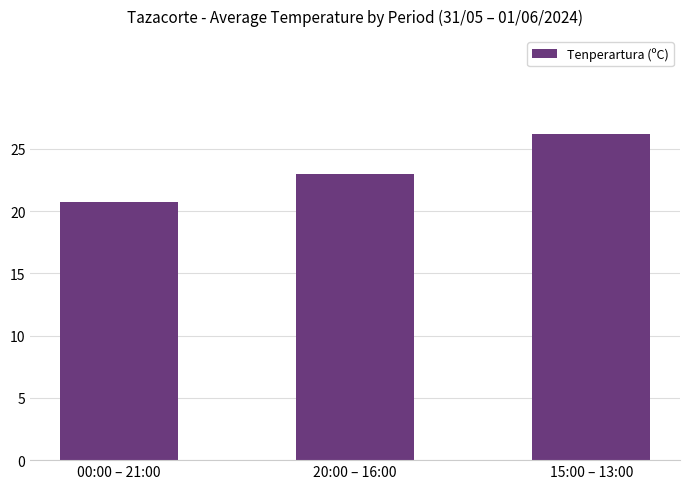

Rank the categories by value from lowest to highest.

00:00 – 21:00, 20:00 – 16:00, 15:00 – 13:00